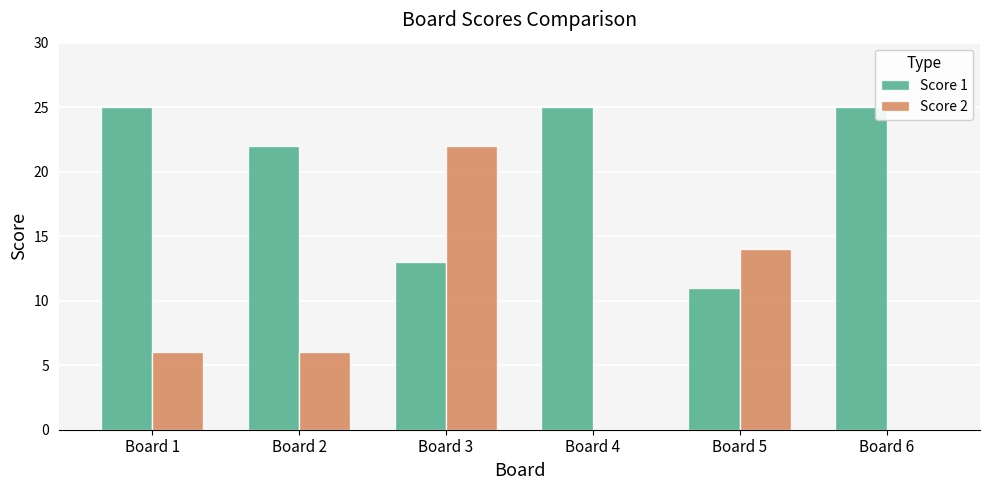

Between Board 2 and Board 4, which series saw the biggest shift?

Score 2